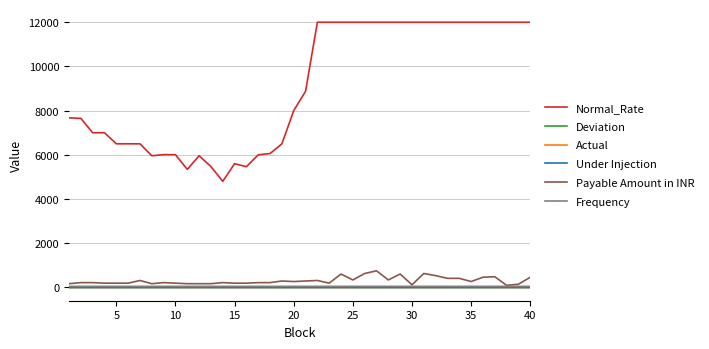

Does the chart display data point markers on the line(s)?

No